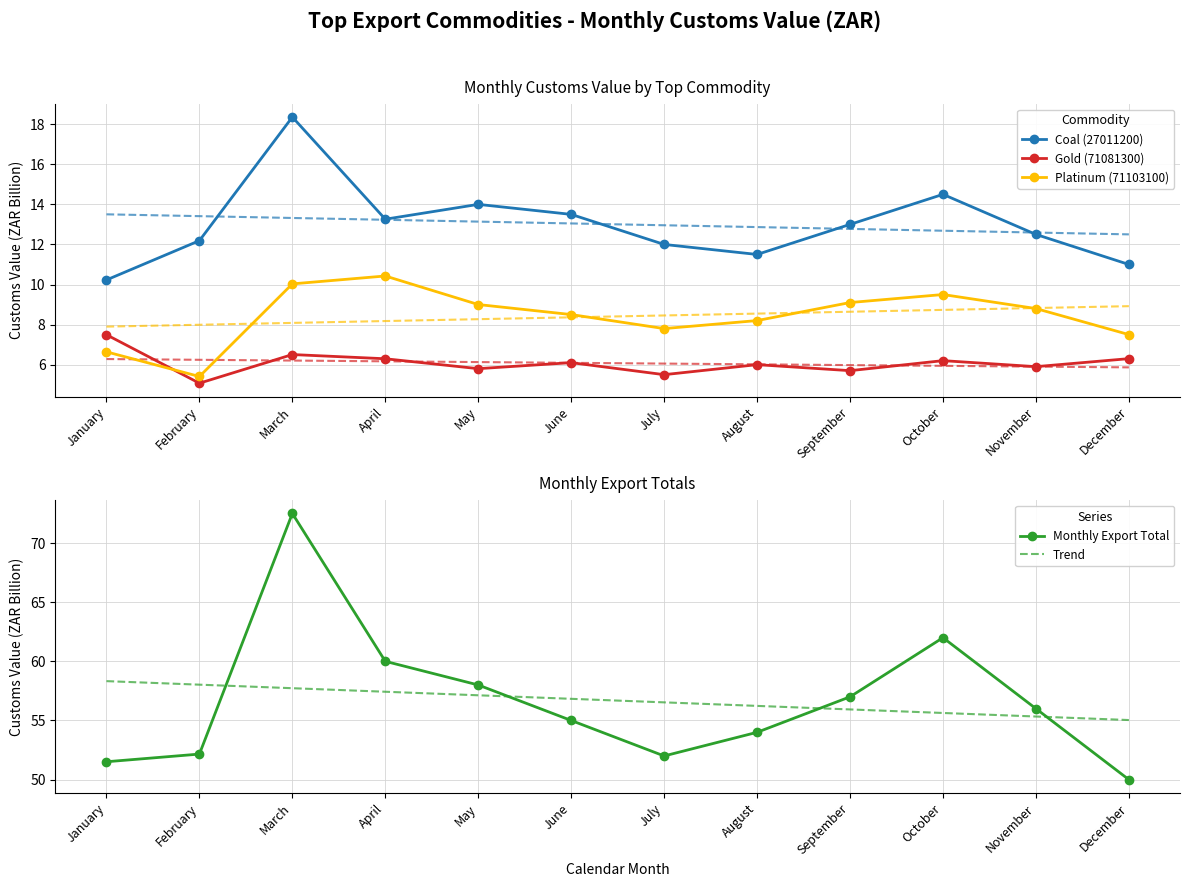

Which category has the highest value in the Monthly Export Total series?

March